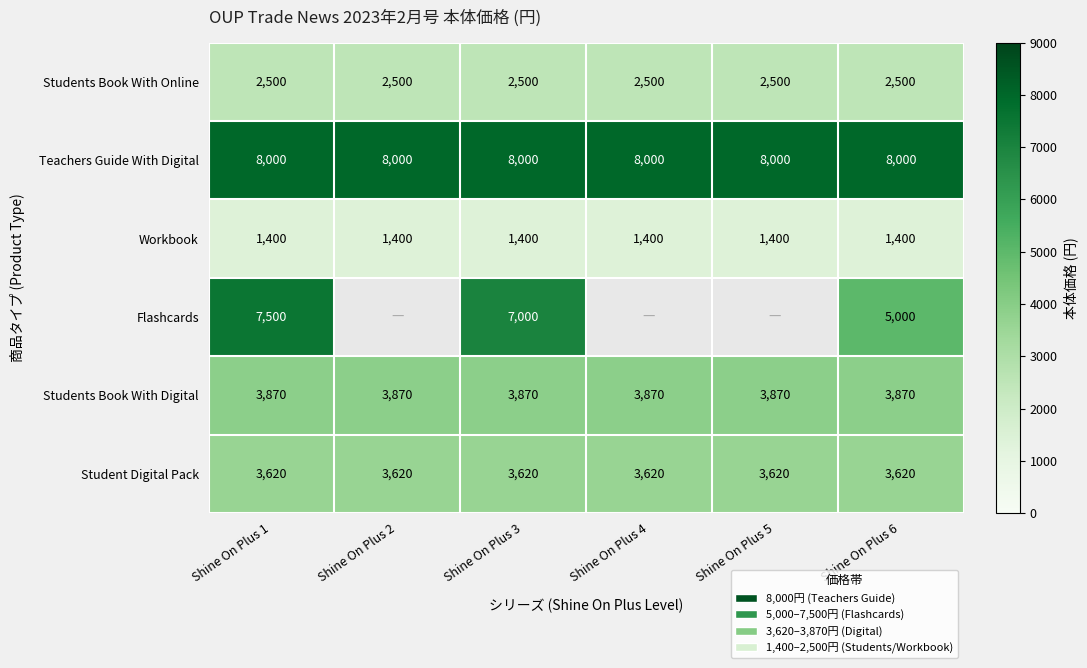

The Students Book With Digital series shows 2348 at Shine On Plus 5. True or false?

False